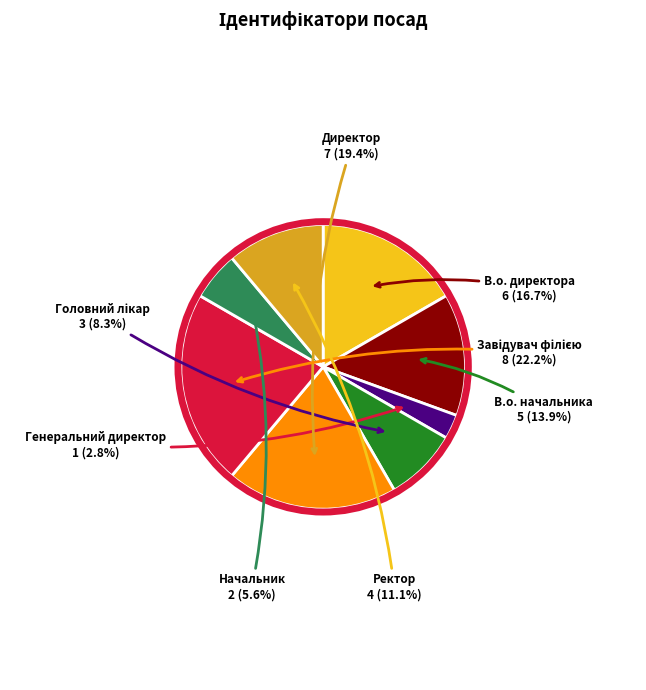

Count the number of slices in the pie.

8